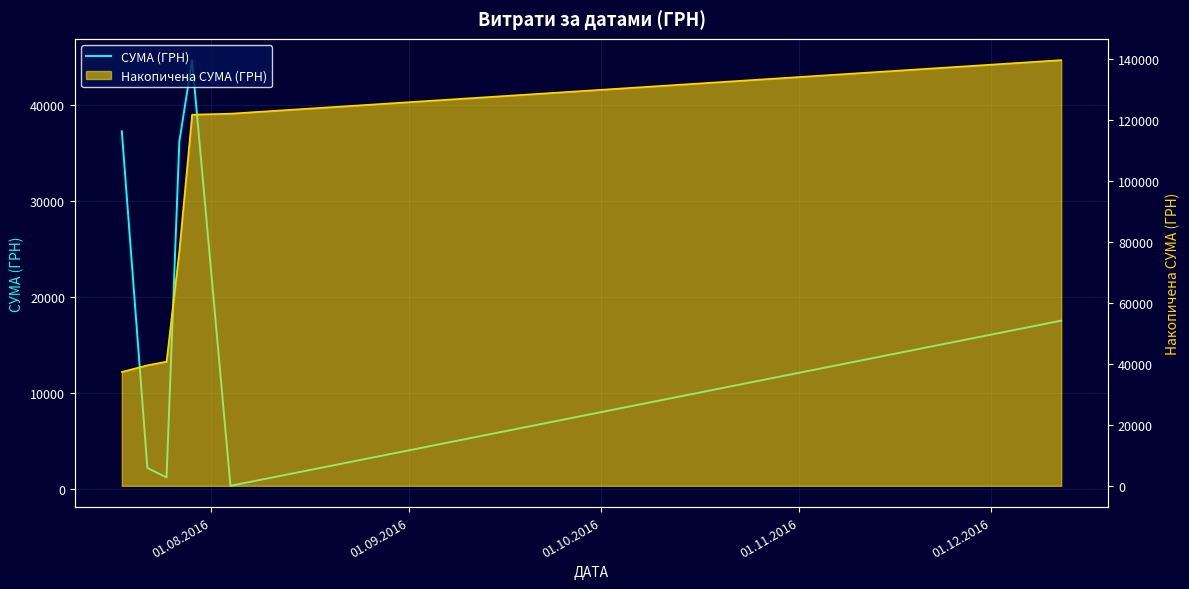

True or false: the data has more than 0 interior local peaks.

True